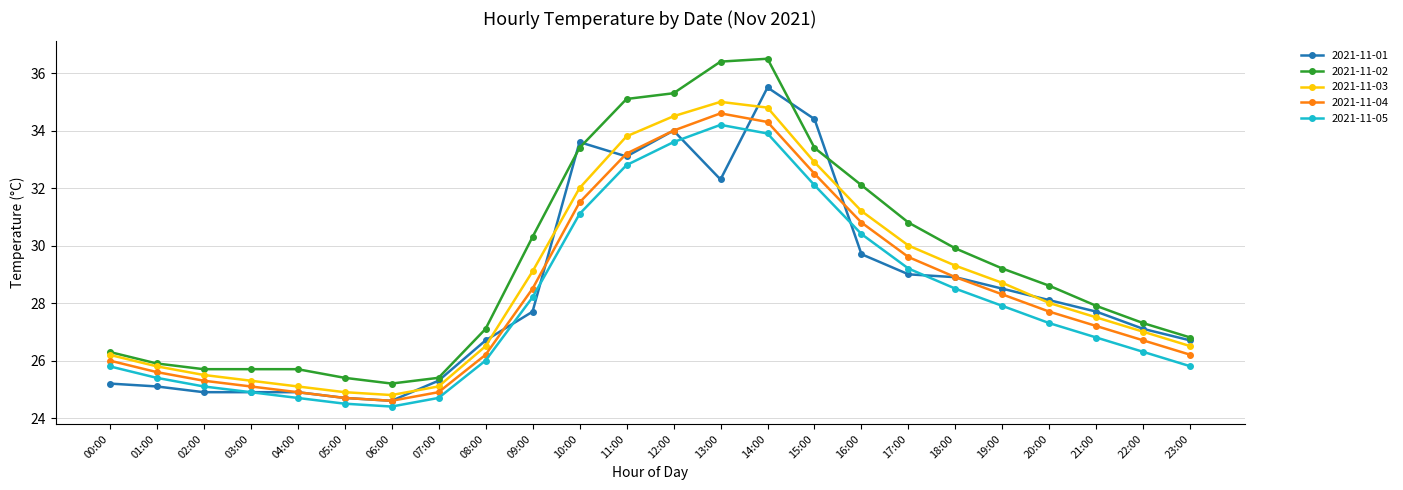

At which label is 2021-11-05 closest to 29?

17:00